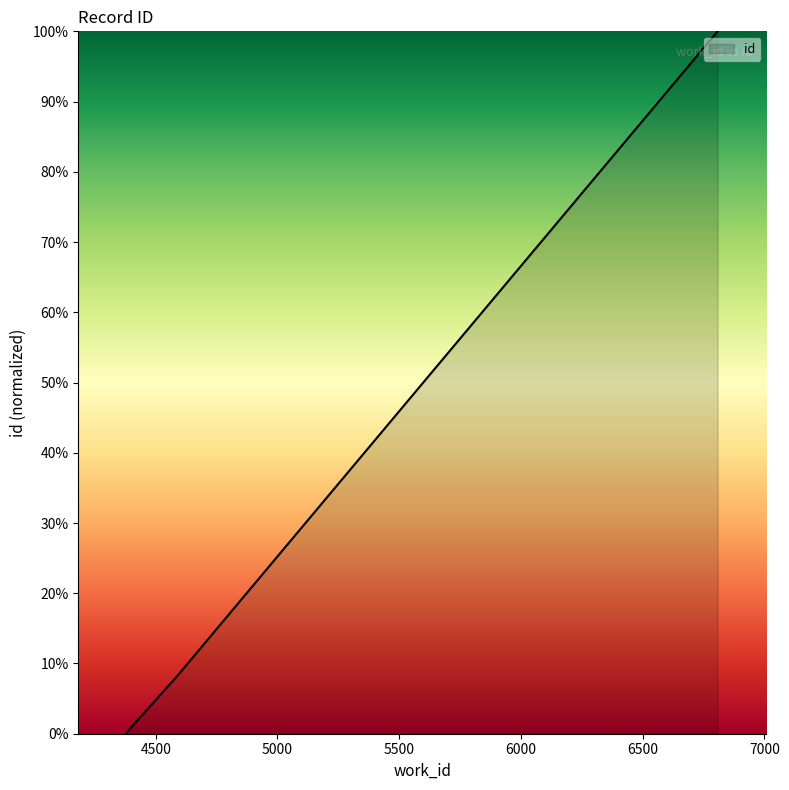

Does the chart display data point markers on the line(s)?

No